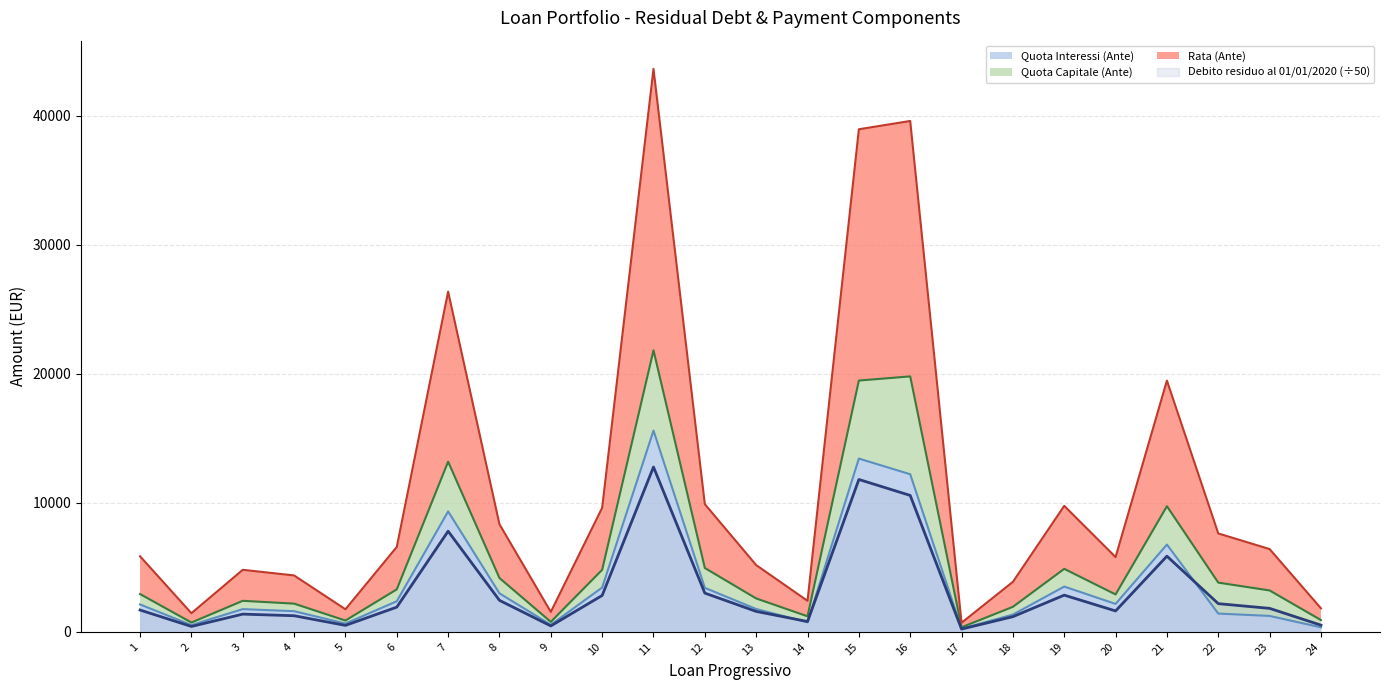

True or false: Quota Capitale (Ante) (line) and Debito residuo al 01/01/2020 (÷50) line intersect in this chart.

False